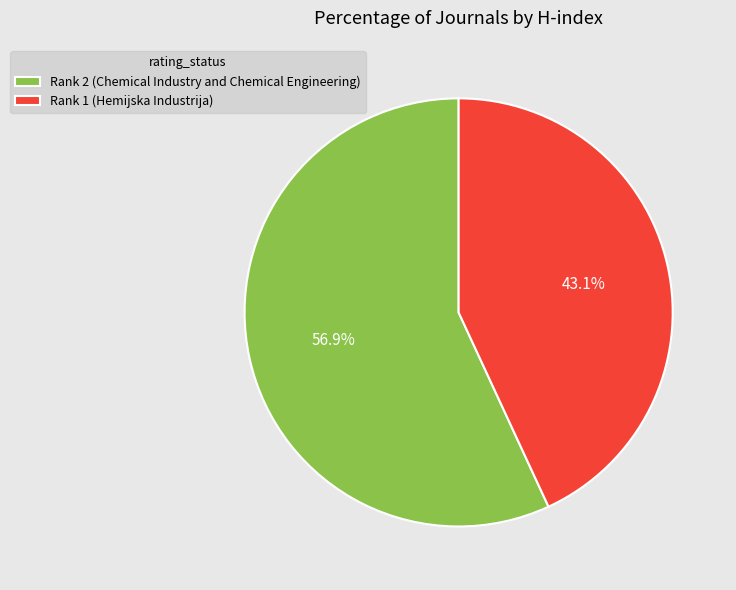

Does any single category account for the majority?

Yes